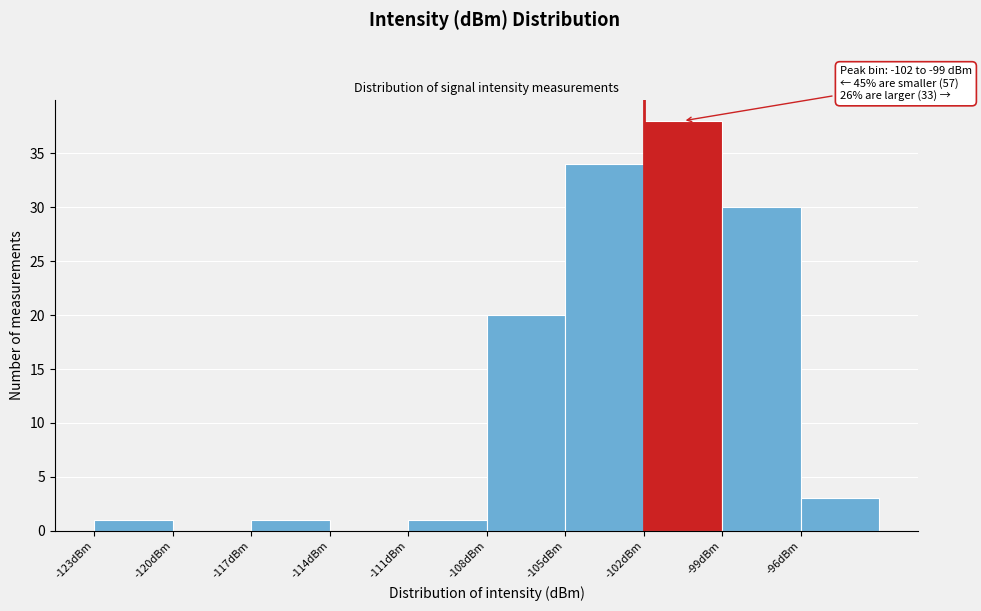

Over which range of the x-axis is the bar tallest?

-102 to -99